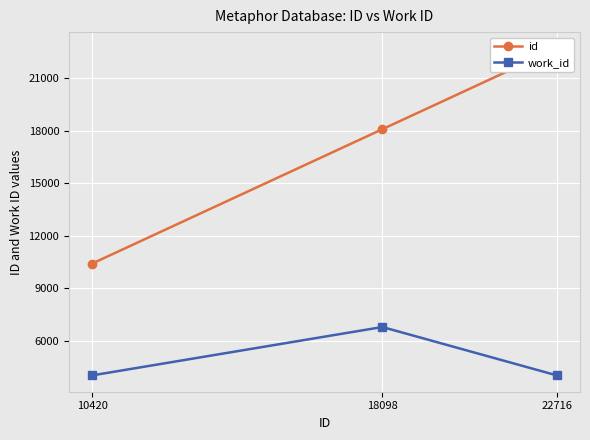

At which label does id first exceed 18098?

22716